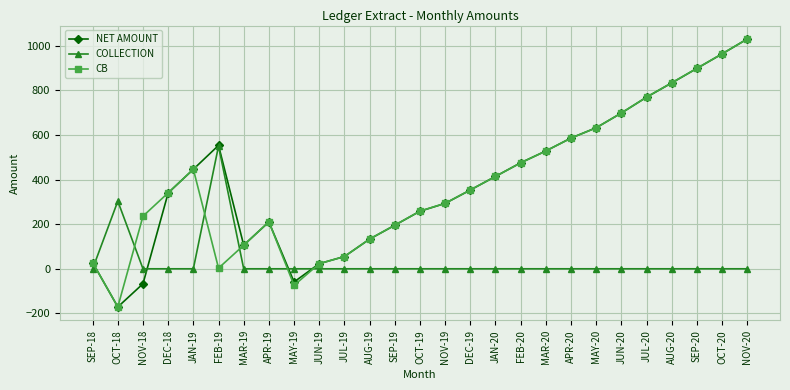

How many interior local peaks does the NET AMOUNT series have?

2